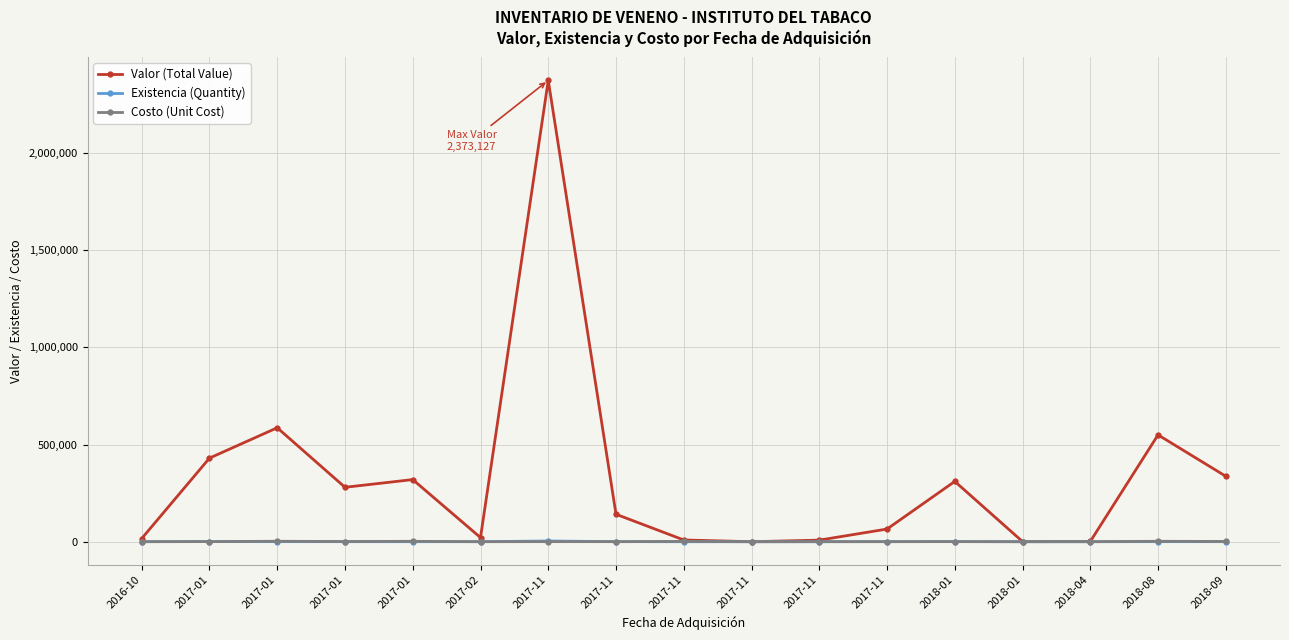

Where is the first local maximum for Valor (Total Value)?

2017-01